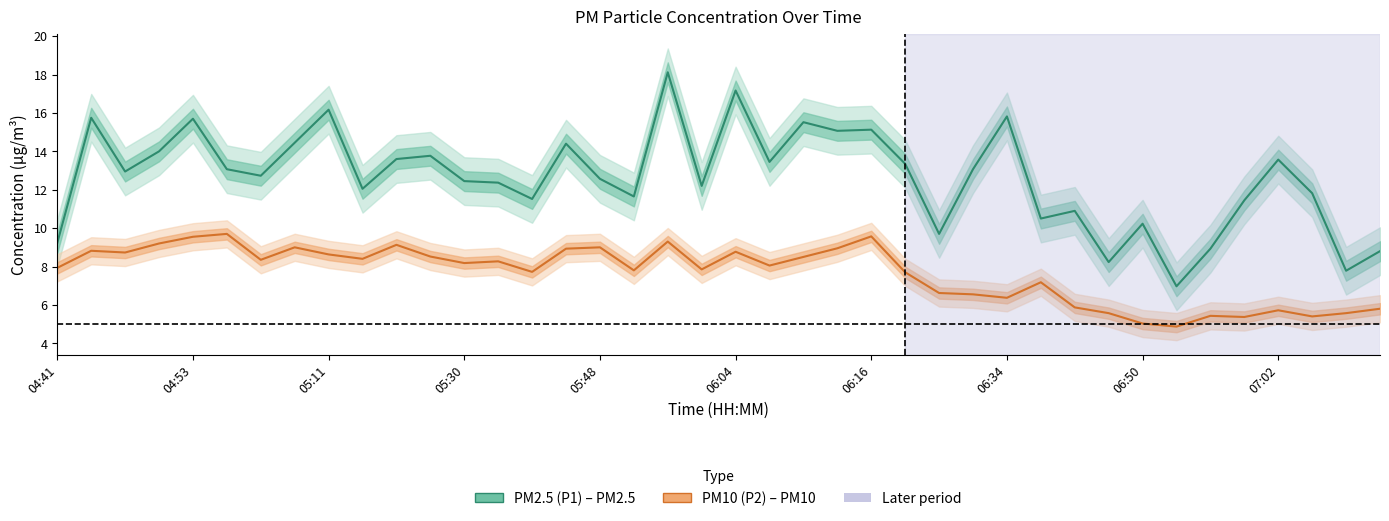

The value of PM2.5 (P1) at 22 is 15.5. True or false?

True